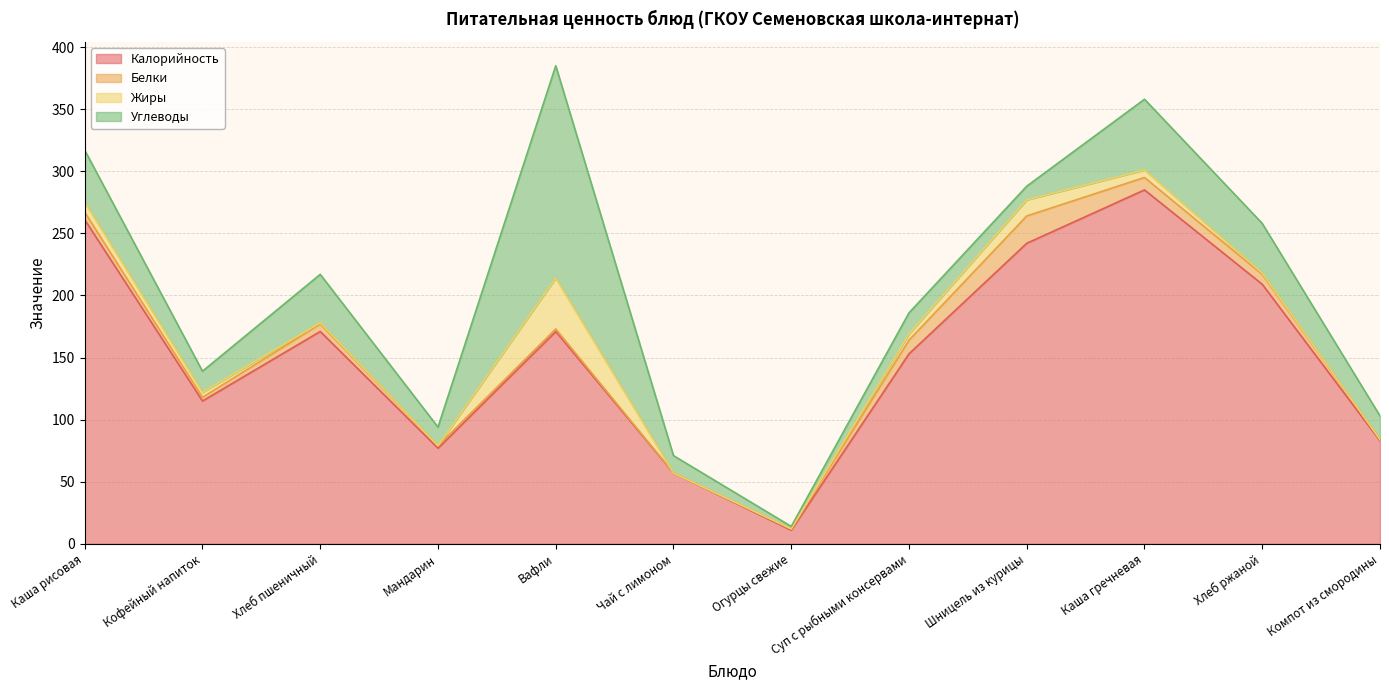

At which label is Углеводы closest to 86?

Каша гречневая